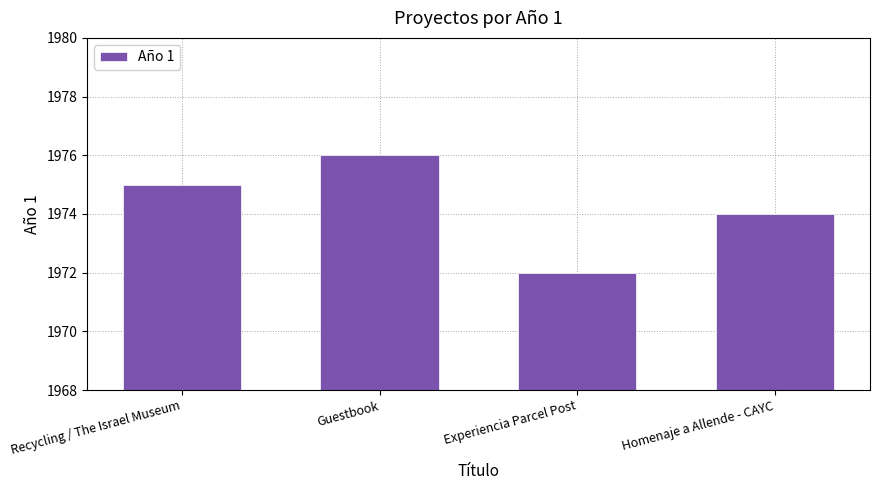

How many data points are less than 1975?

2